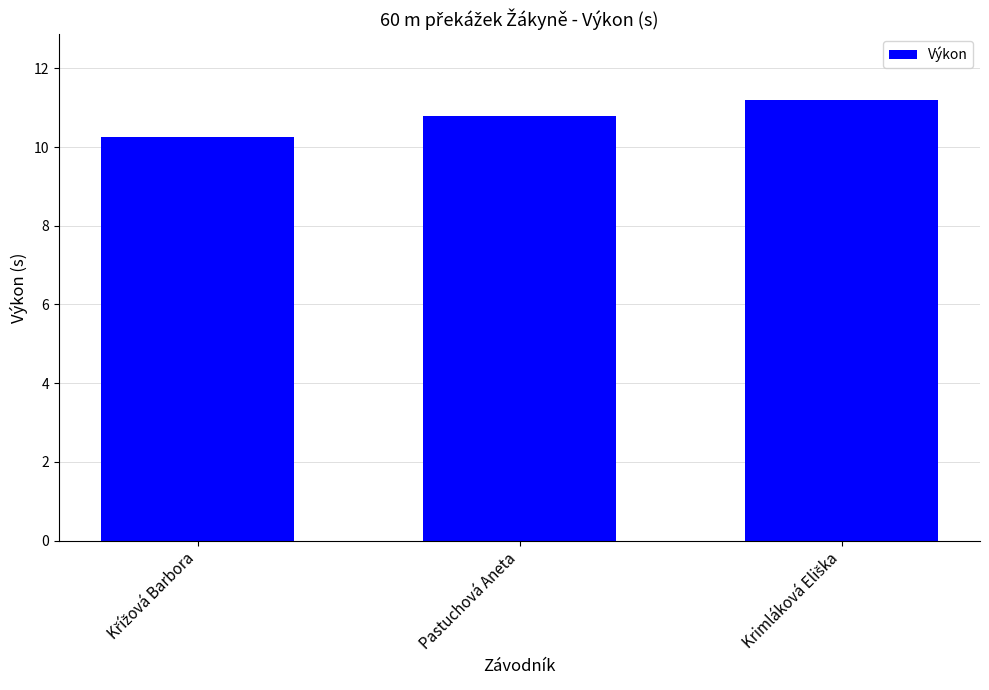

The value at Pastuchová Aneta is 16.9. True or false?

False